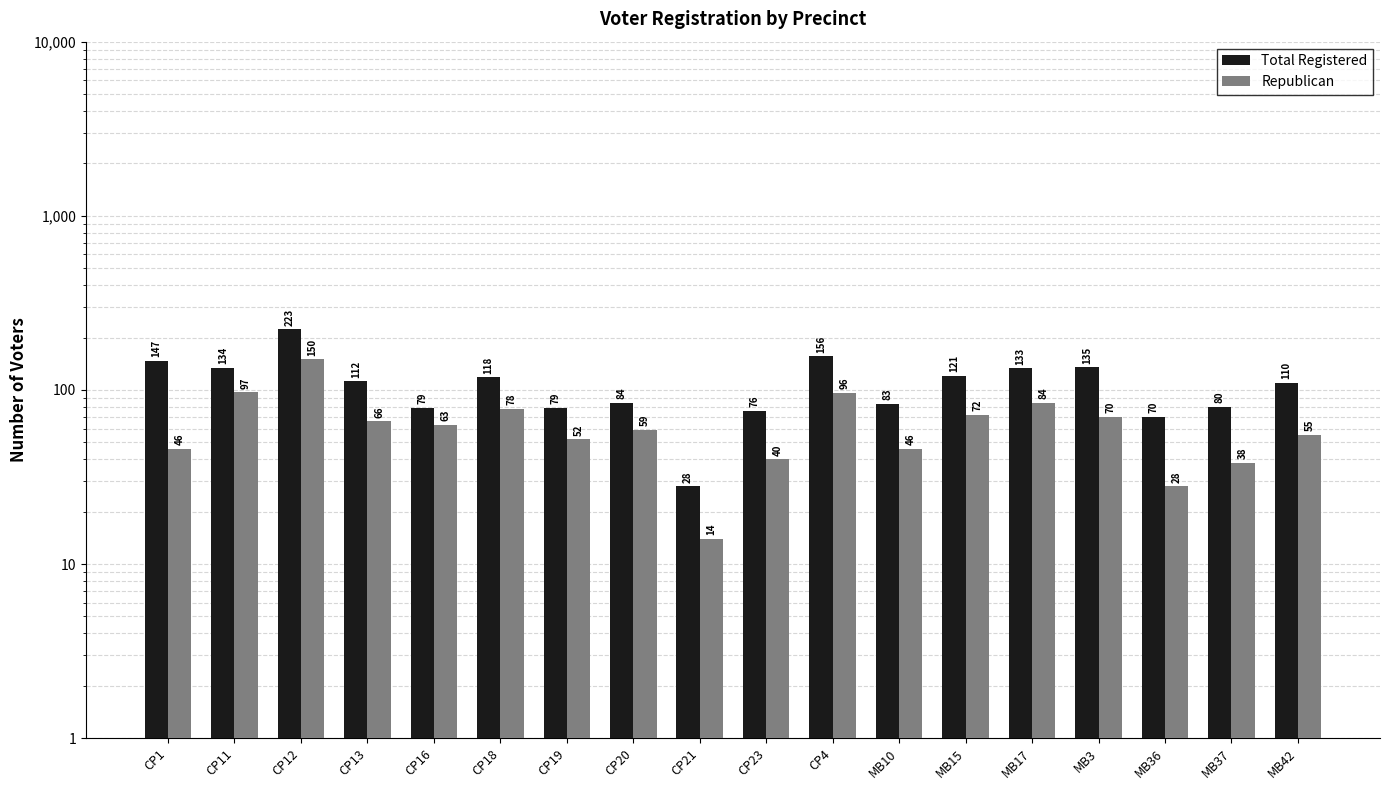

How many groups of bars are there?

18